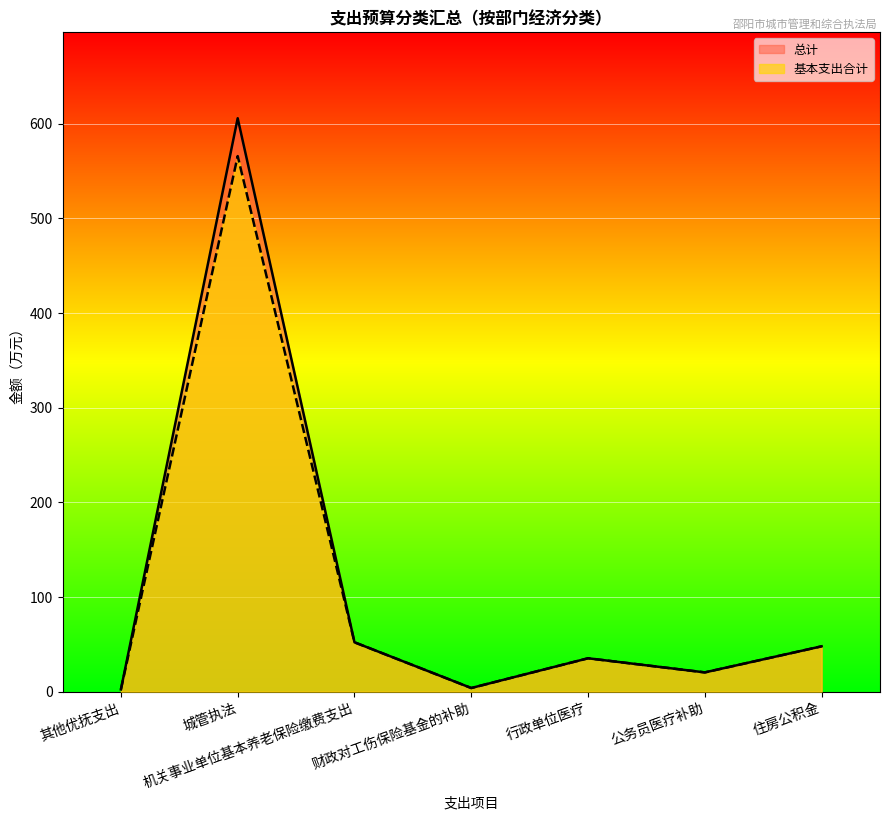

Is it true that 基本支出合计 equals 1.5 at 财政对工伤保险基金的补助?

False